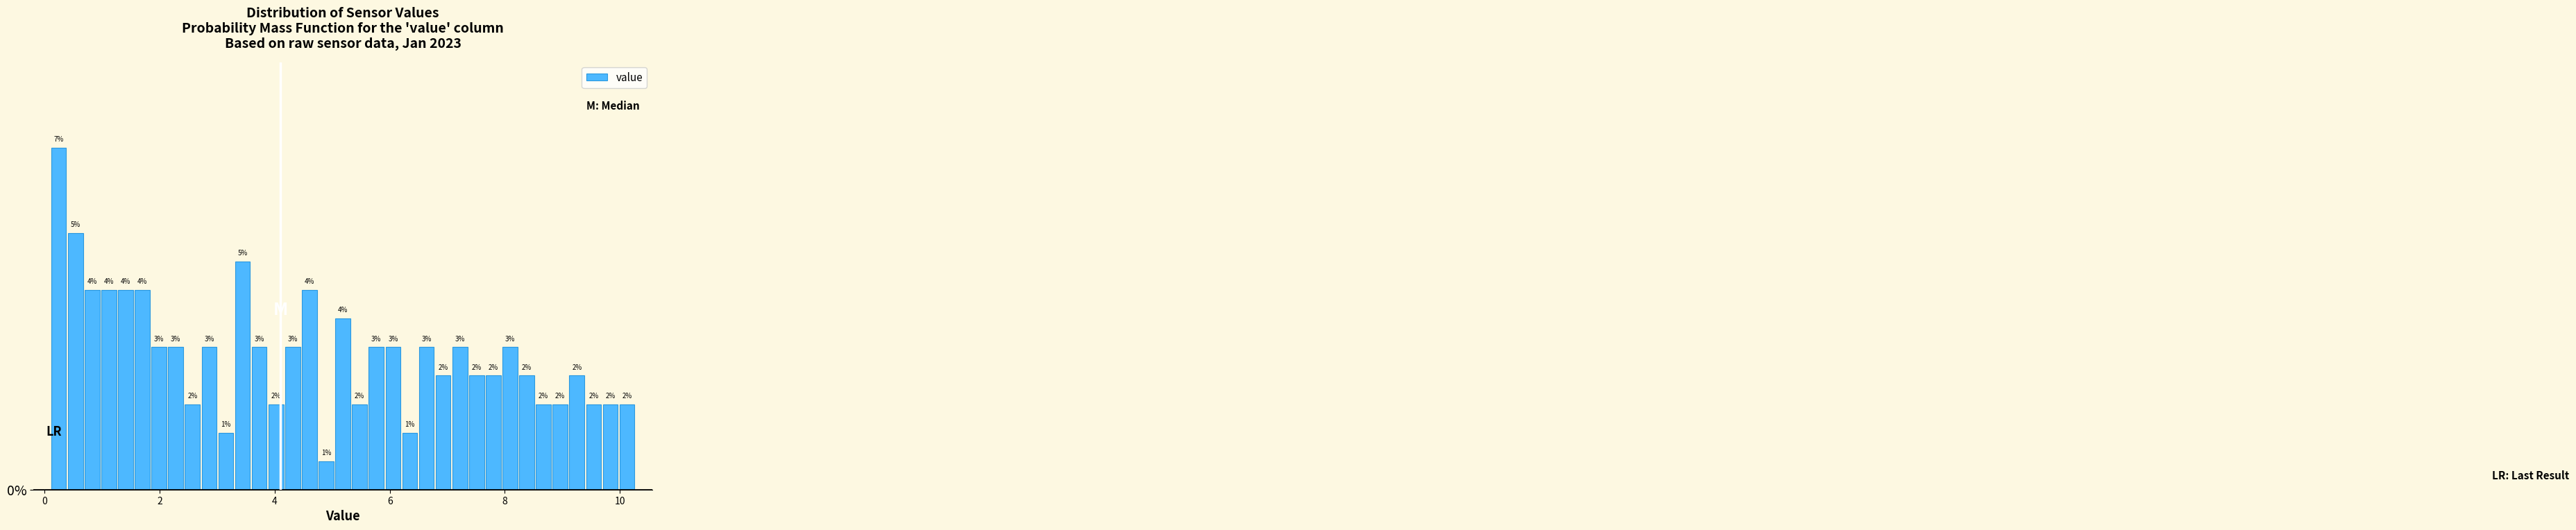

Around what value on the x-axis is the tallest bar? Give the approximate position of its centre, as read against the axis.

0.2